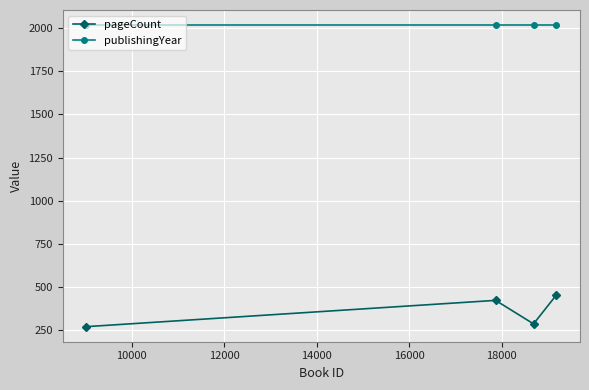

True or false: pageCount has more than 0 interior local peaks.

True